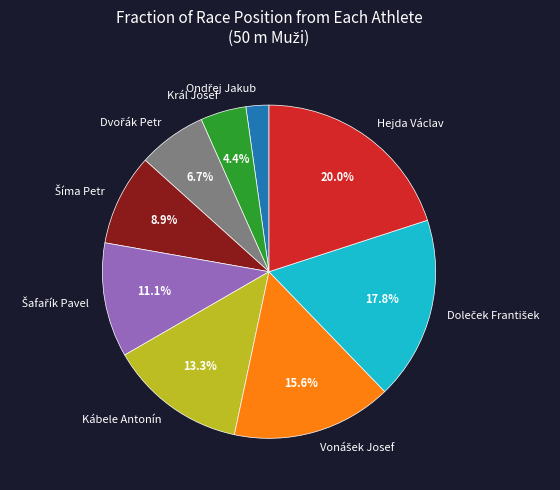

What is the largest slice in the pie chart?

Hejda Václav